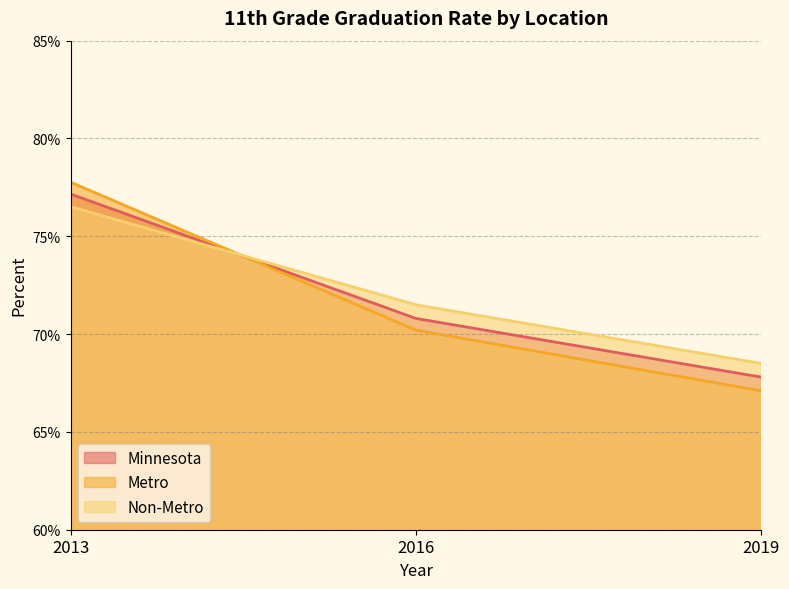

Does the chart display data point markers on the line(s)?

No